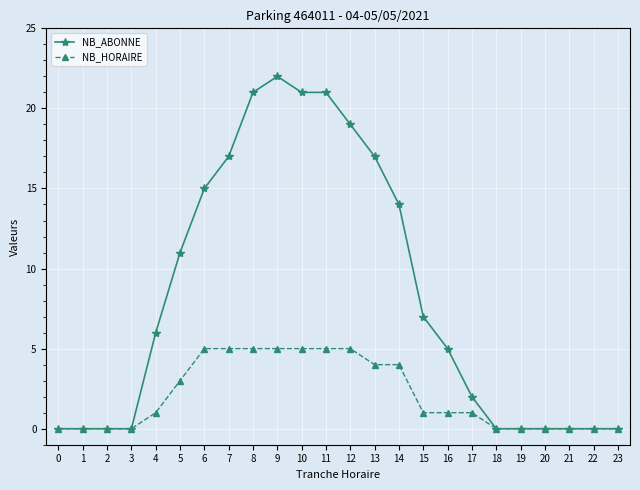

At which category does the chart reach its peak across all series?

9